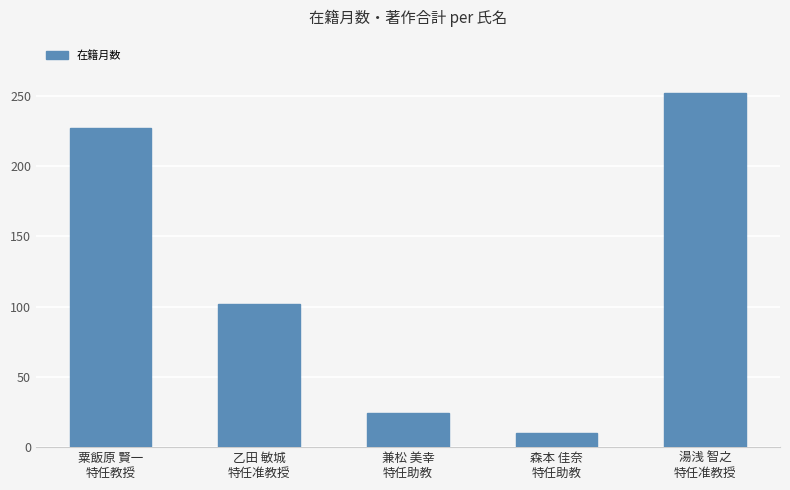

Which label corresponds to the smallest value in the chart?

森本 佳奈
特任助教